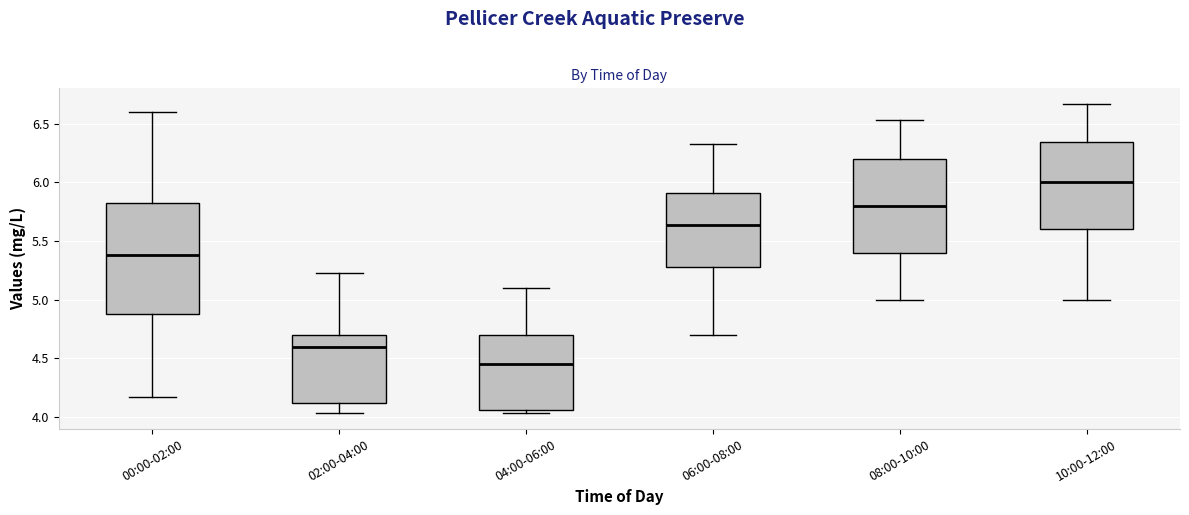

Reading left to right, read every box against the y-axis: the position of its median line, the range the box covers, and the ends of its whiskers. The values are not printed on the chart, so give them approximately, as read against the axis.

00:00-02:00: median 5.40, box 4.90 to 5.85, whiskers 4.15 to 6.60
02:00-04:00: median 4.60, box 4.10 to 4.70, whiskers 4.05 to 5.25
04:00-06:00: median 4.45, box 4.05 to 4.70, whiskers 4.05 (just below the box's lower edge) to 5.10
06:00-08:00: median 5.65, box 5.30 to 5.90, whiskers 4.70 to 6.35
08:00-10:00: median 5.80, box 5.40 to 6.20, whiskers 5.00 to 6.55
10:00-12:00: median 6.00, box 5.60 to 6.35, whiskers 5.00 to 6.65